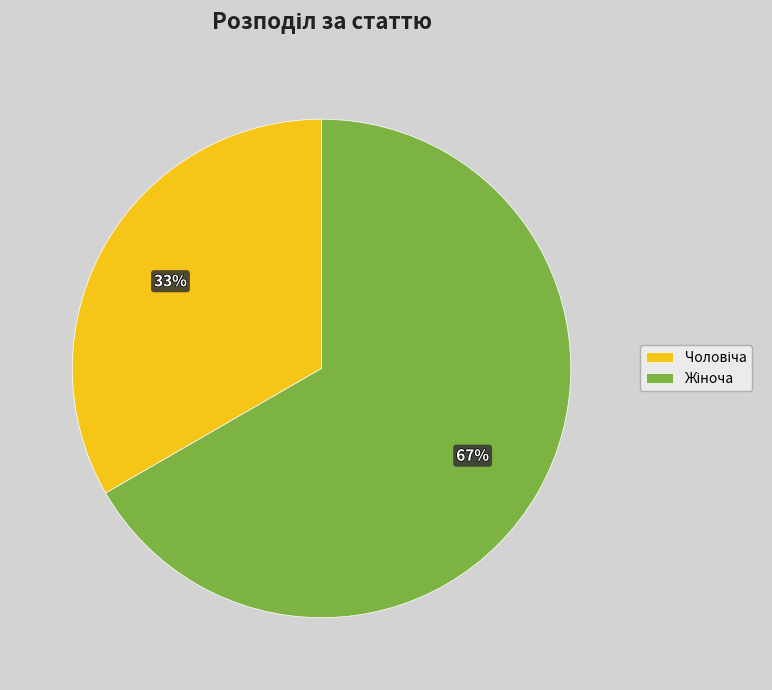

To the nearest percent, what is the average slice percentage?

50%